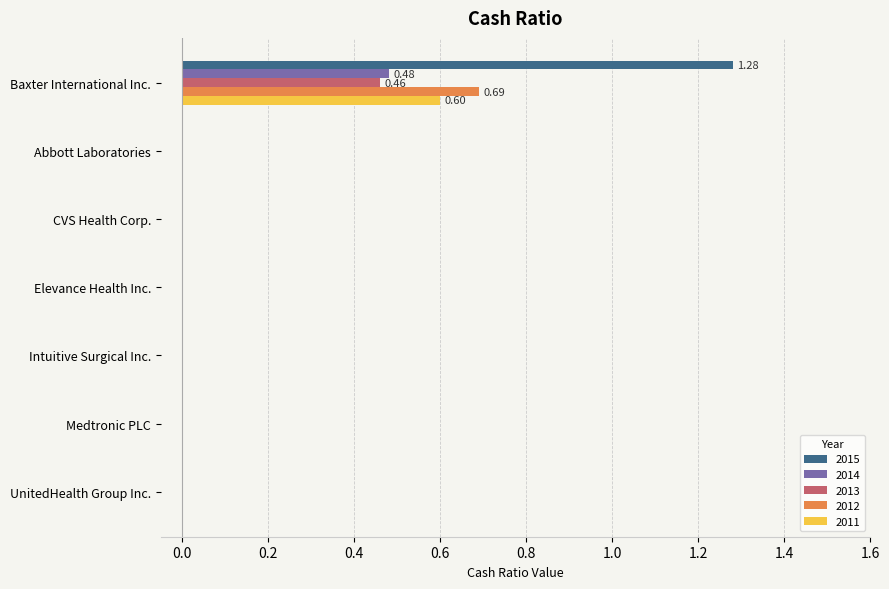

What is the total value across all series at Baxter International Inc.?

3.5